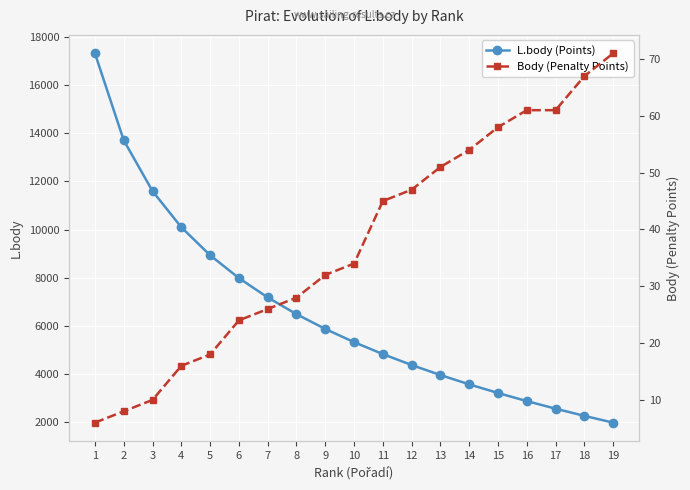

Reading right to left, what are all the values shown in this chart?

L.body (Points): 1976	2258	2556	2872	3208	3568	3954	4371	4824	5321	5870	6484	7180	7983	8933	10096	11596	13709	17321
Body (Penalty Points): 71	67	61	61	58	54	51	47	45	34	32	28	26	24	18	16	10	8	6